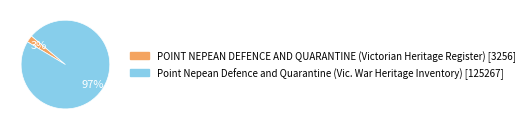

To the nearest percent, what is the average slice percentage?

50%